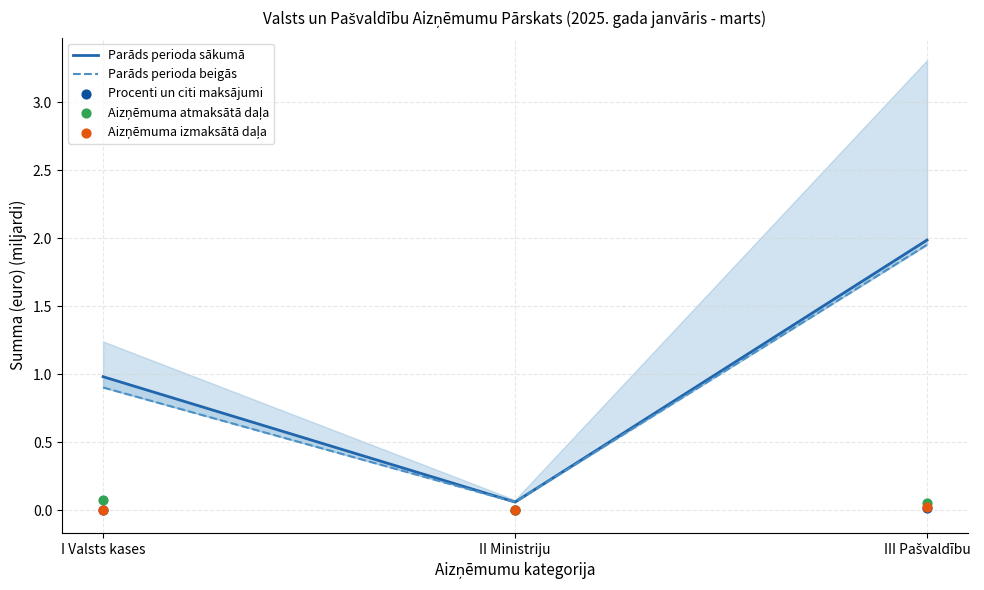

At how many categories does at least one series exceed 0?

3